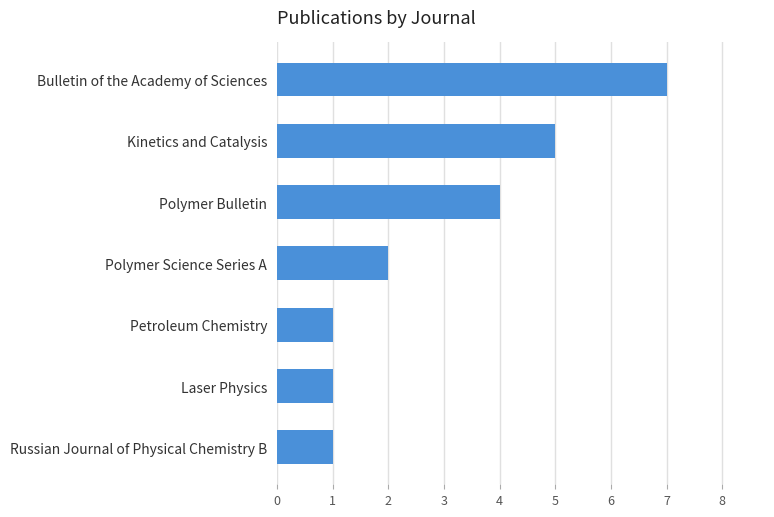

The value at Kinetics and Catalysis is 3. True or false?

False